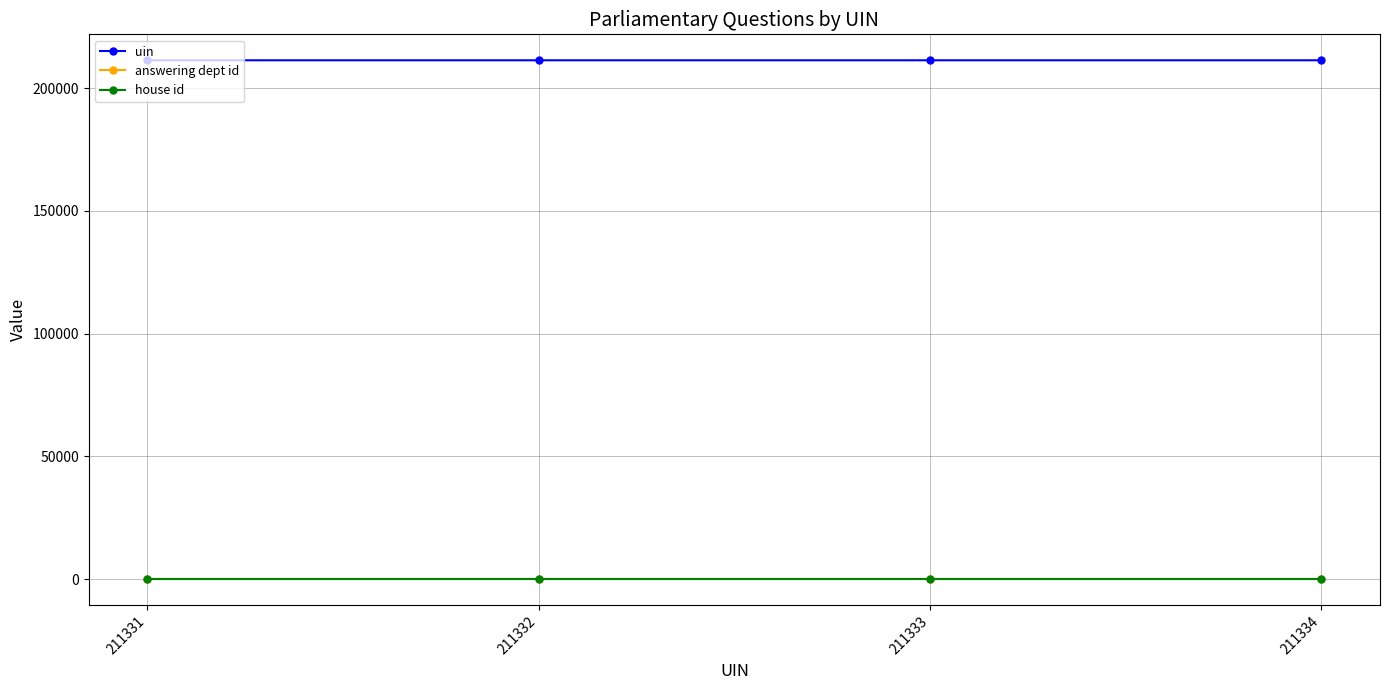

True or false: uin has more than 1 points higher than both neighbors.

False